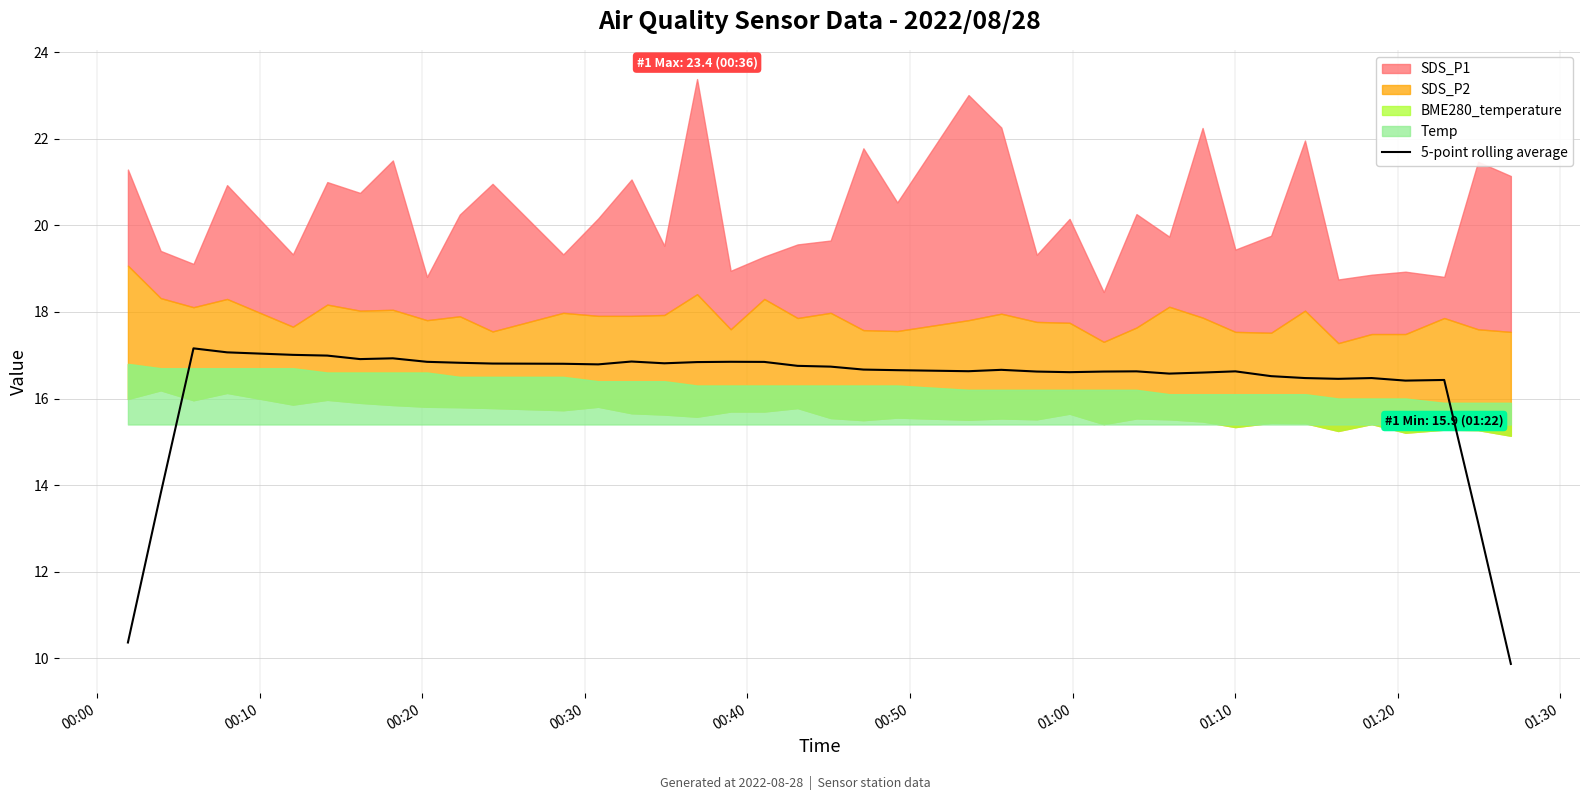

What is the maximum value for 5-point rolling average?

17.2